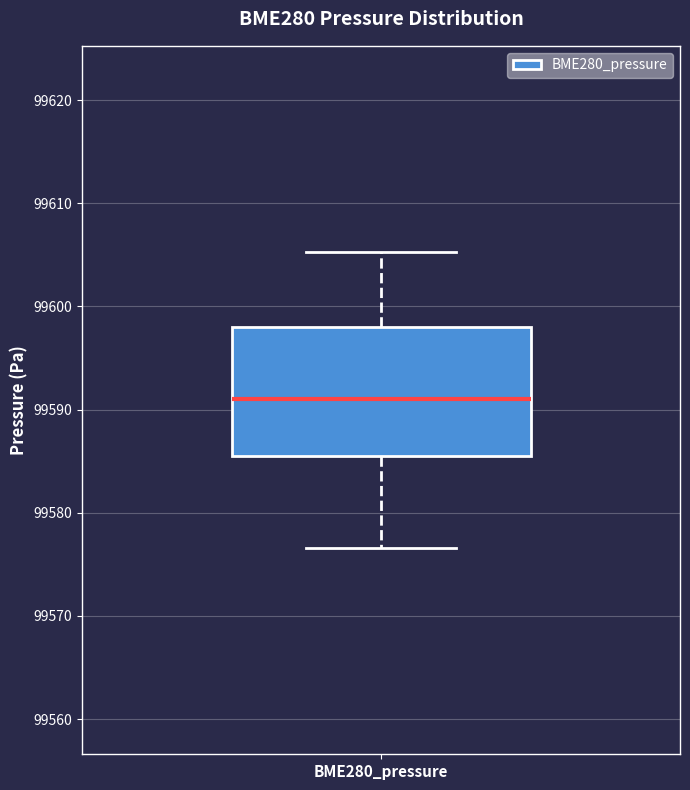

Where does the lower whisker of the box for BME280_pressure end on the y-axis? The values are not printed on the chart, so give them approximately, as read against the axis.

99577